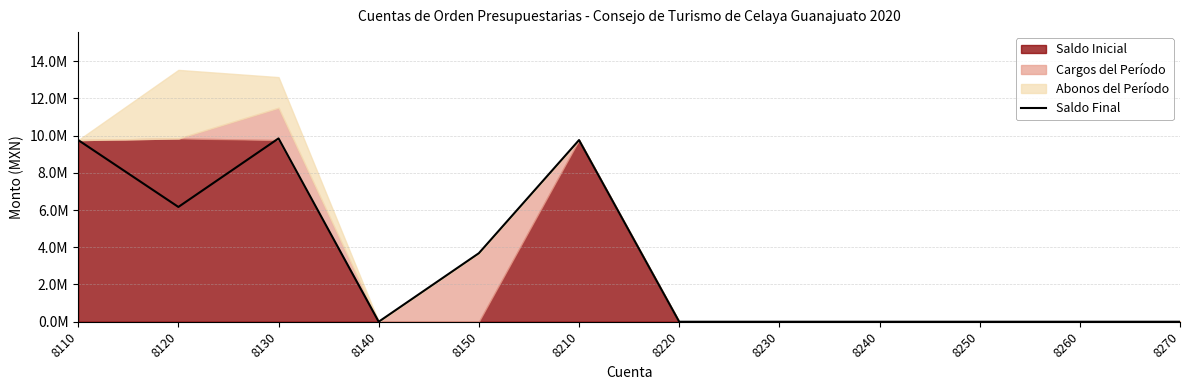

How many interior local peaks (higher than both neighbors) does the data have?

2